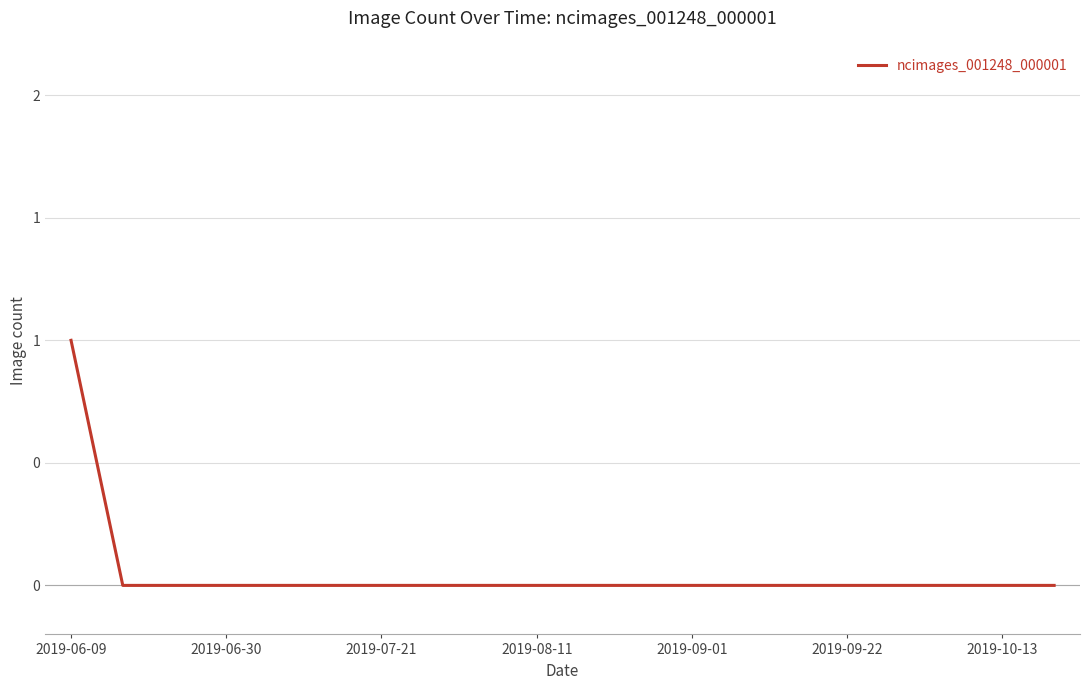

Count the values in the range 0 to 1.

20